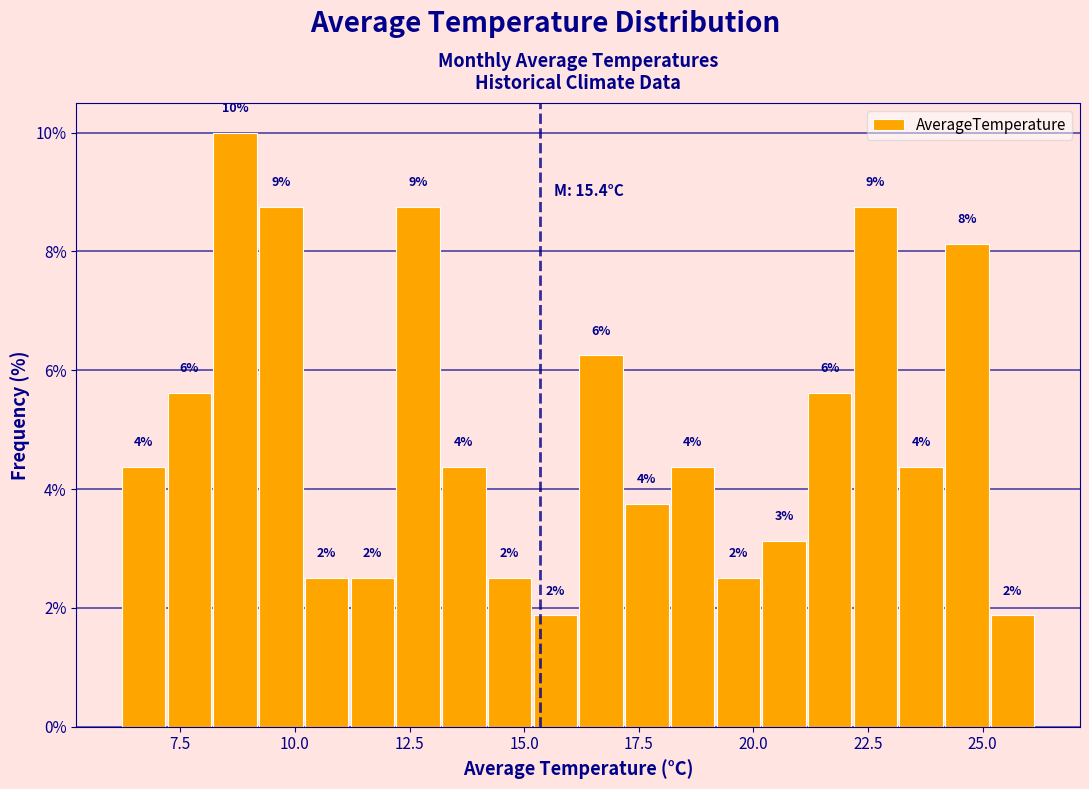

Read against the x-axis, roughly where is the centre of the tallest bar?

8.5